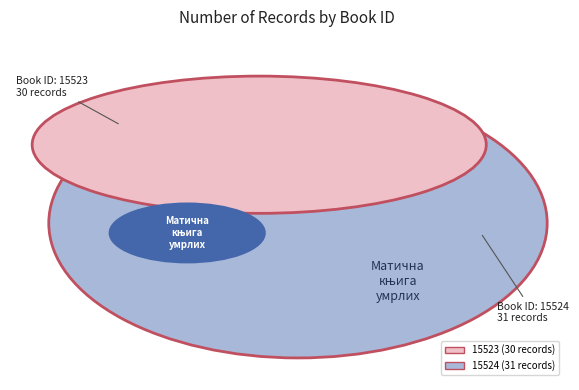

What is the smallest slice in the pie chart?

15523